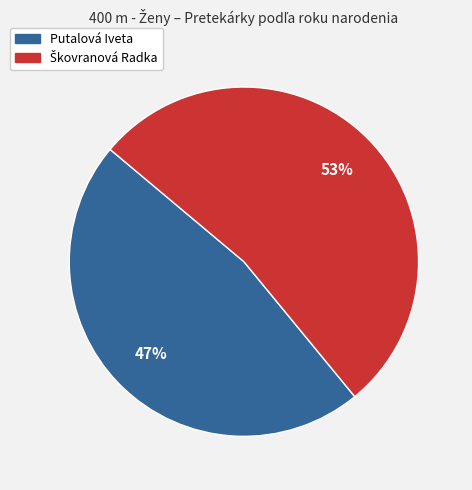

Which slice is the smallest?

Putalová Iveta